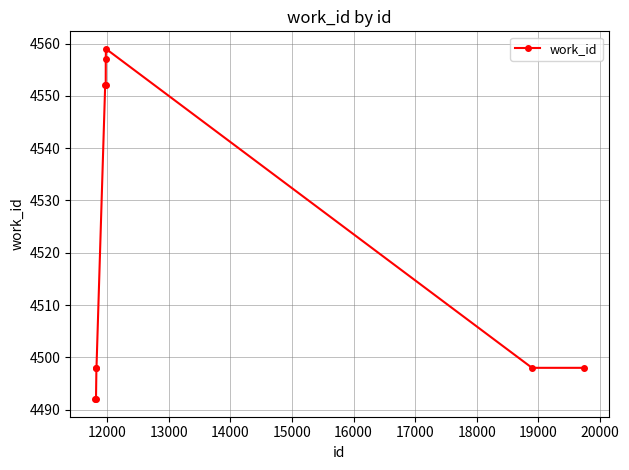

True or false: the data has more than 0 interior local peaks.

True